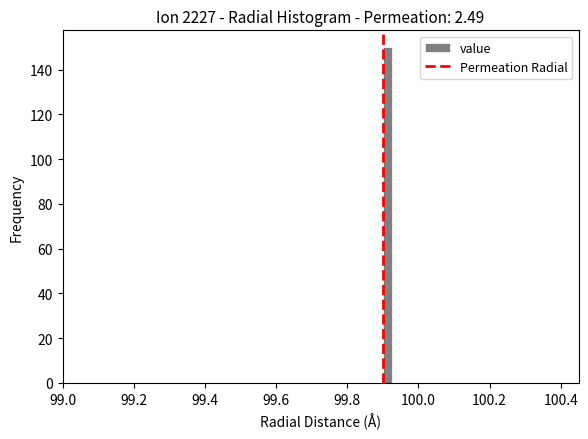

Around what value on the x-axis is the tallest bar? Give the approximate position of its centre, as read against the axis.

99.92